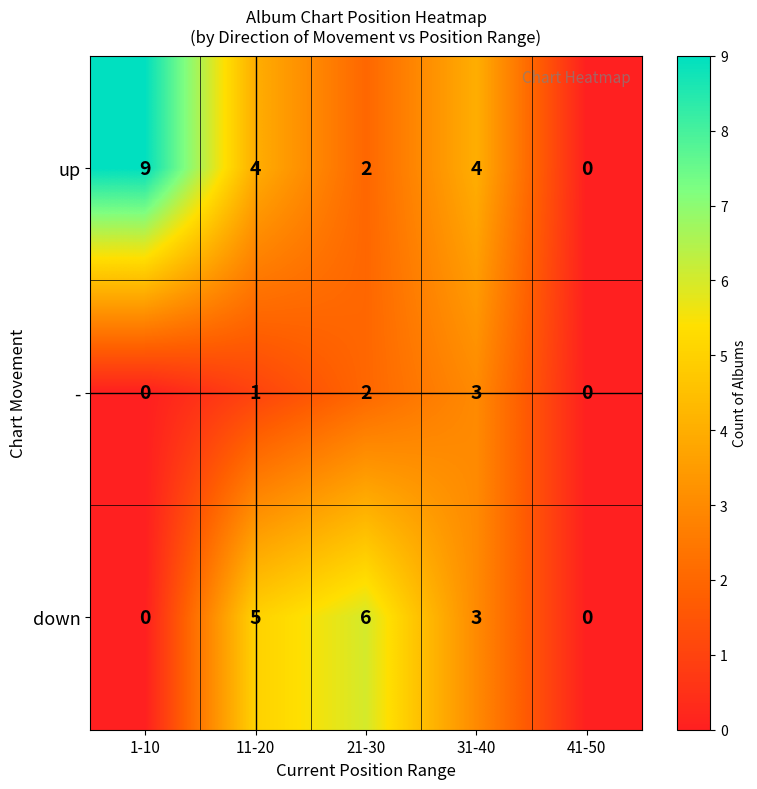

Where does the up series first go above 4?

1-10